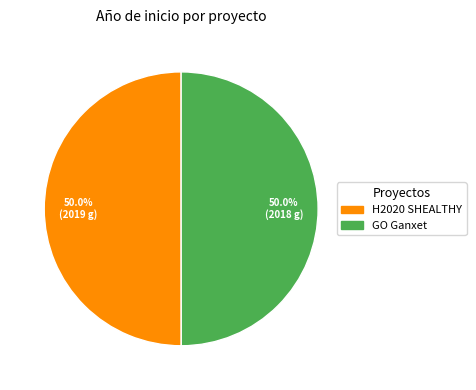

Which slice is the smallest?

Grupo Operativo Ganxet